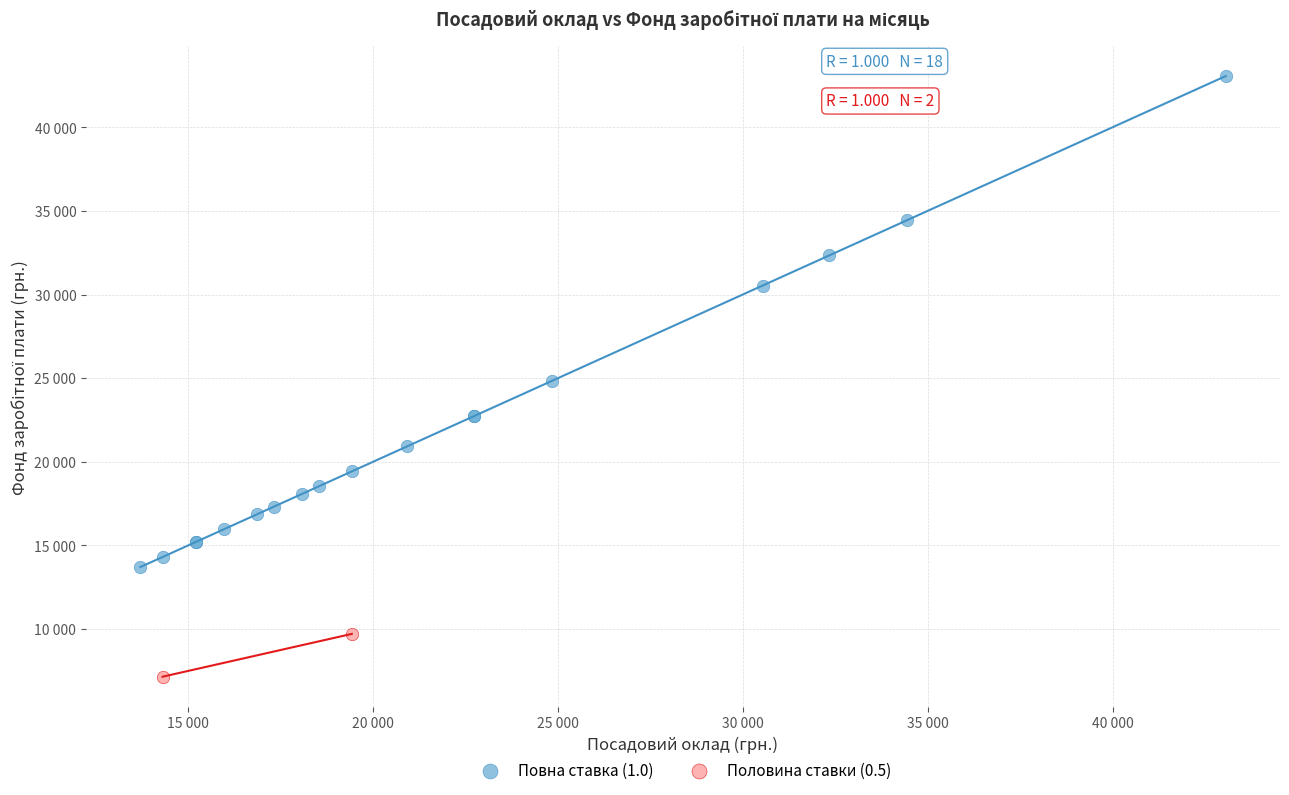

Which series contains the lowest Y value?

Половина ставки (0.5)